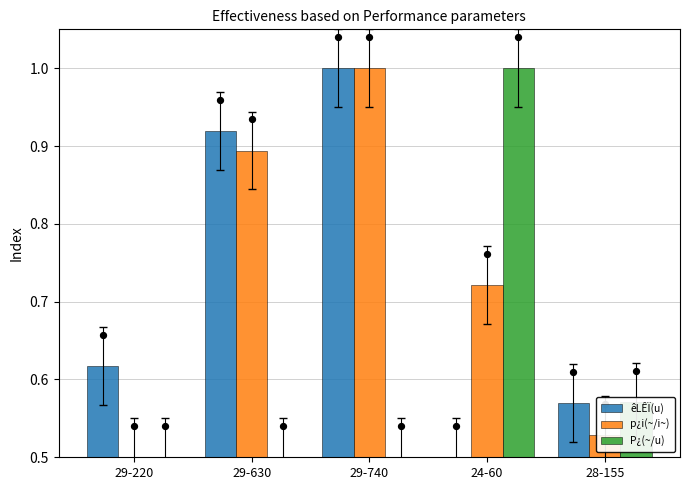

What is the total value across all series at 29-220?

1.6